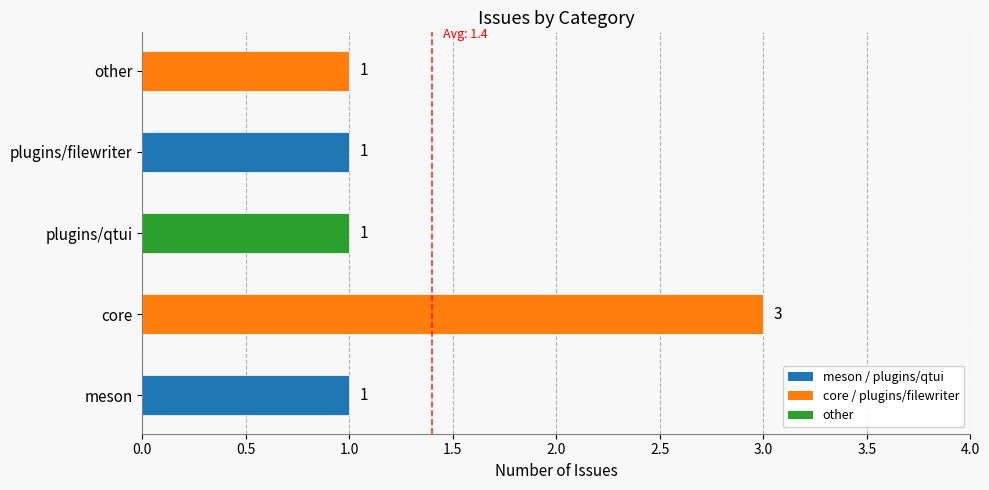

What is the ratio of the value at plugins/qtui to the value at plugins/filewriter?

1.0